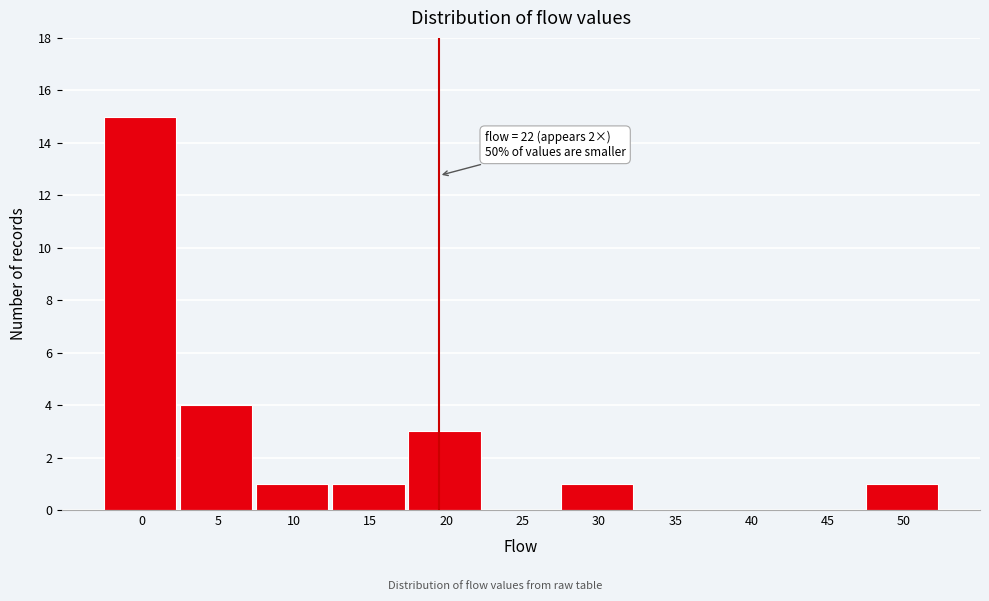

Reading right to left, list all the values displayed in this chart.

50=1	45=0	40=0	35=0	30=1	25=0	20=3	15=1	10=1	5=4	0=15